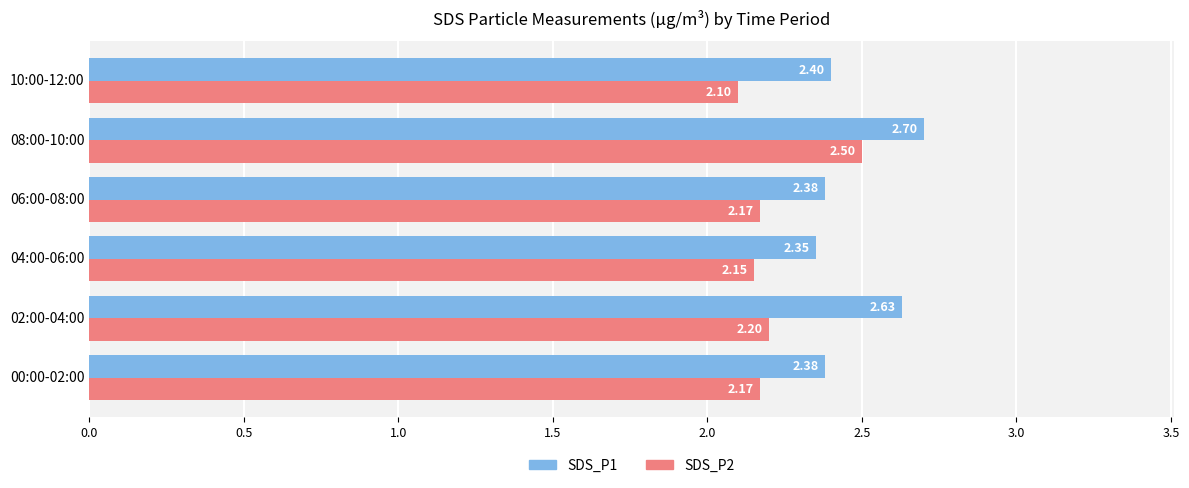

What is the average value of the SDS_P2 series?

2.2